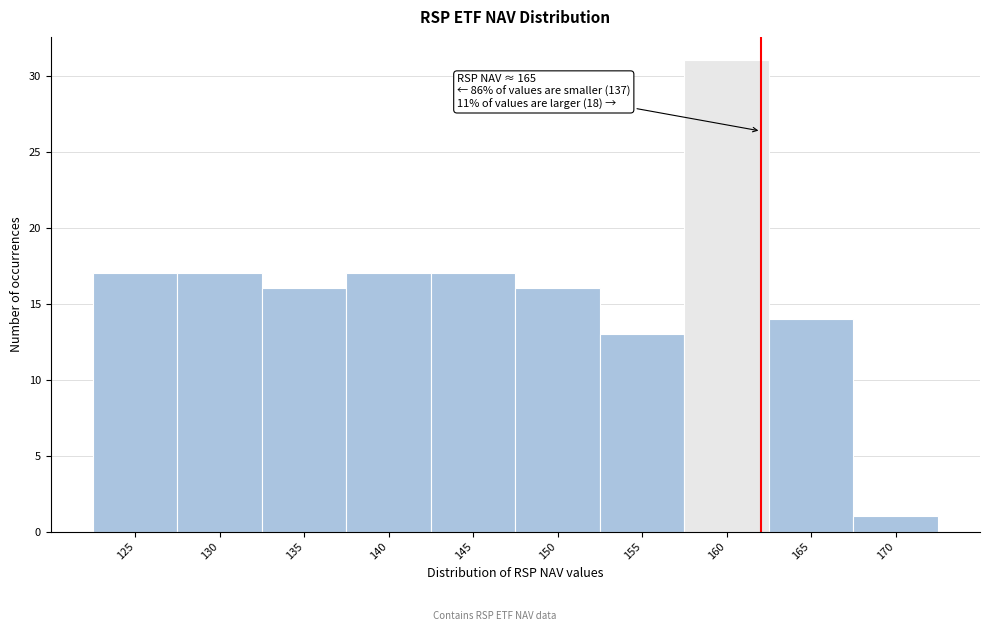

Reading left to right, what are all the values shown in this chart?

125=17	130=17	135=16	140=17	145=17	150=16	155=13	160=31	165=14	170=1